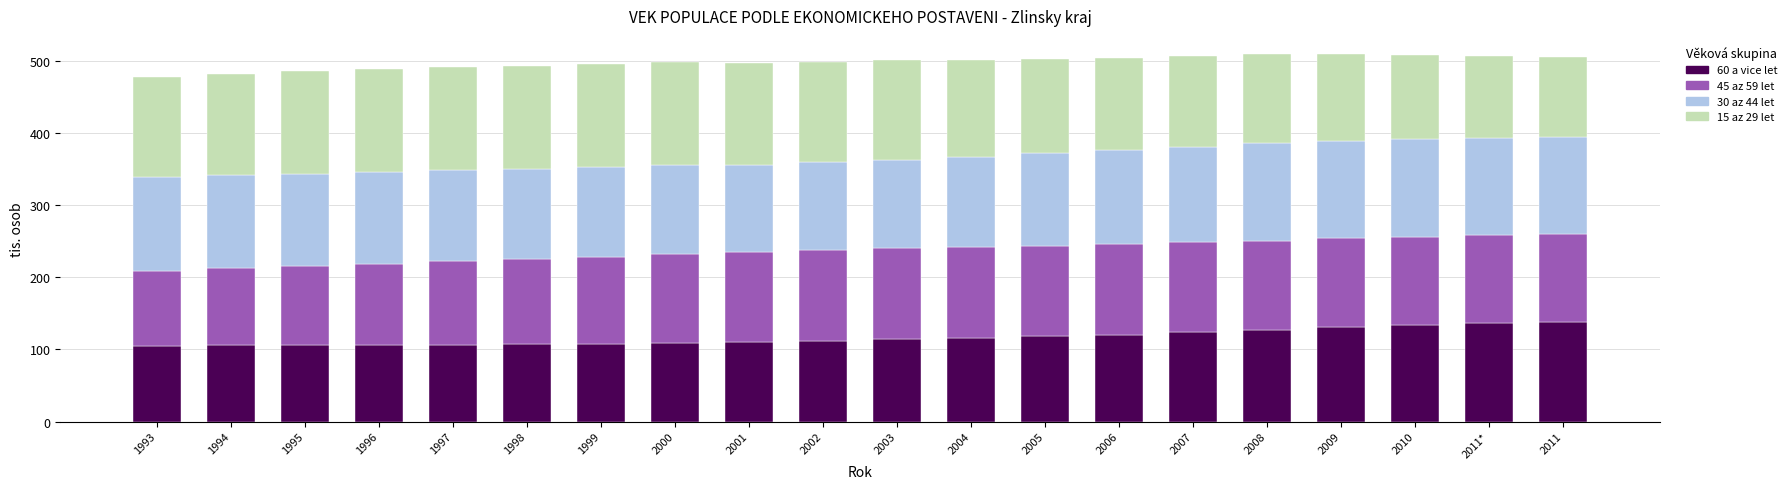

How many distinct data groups are displayed?

4